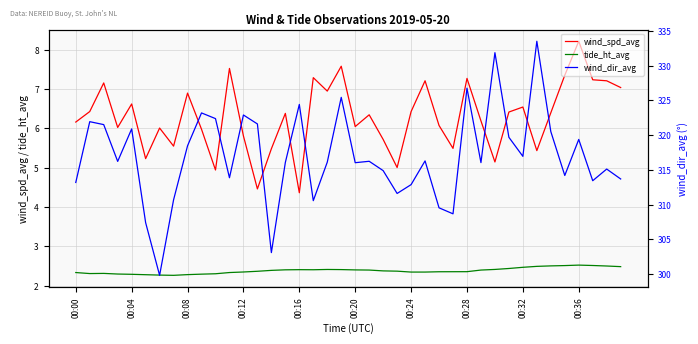

True or false: tide_ht_avg has a value of 3.8 at 18.

False